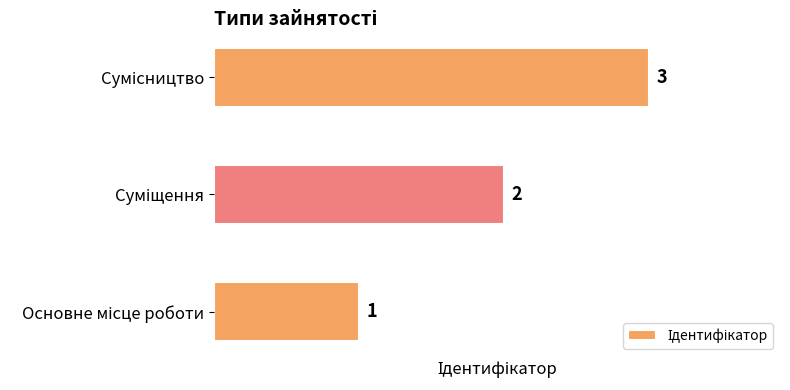

Are the bars horizontal?

Yes